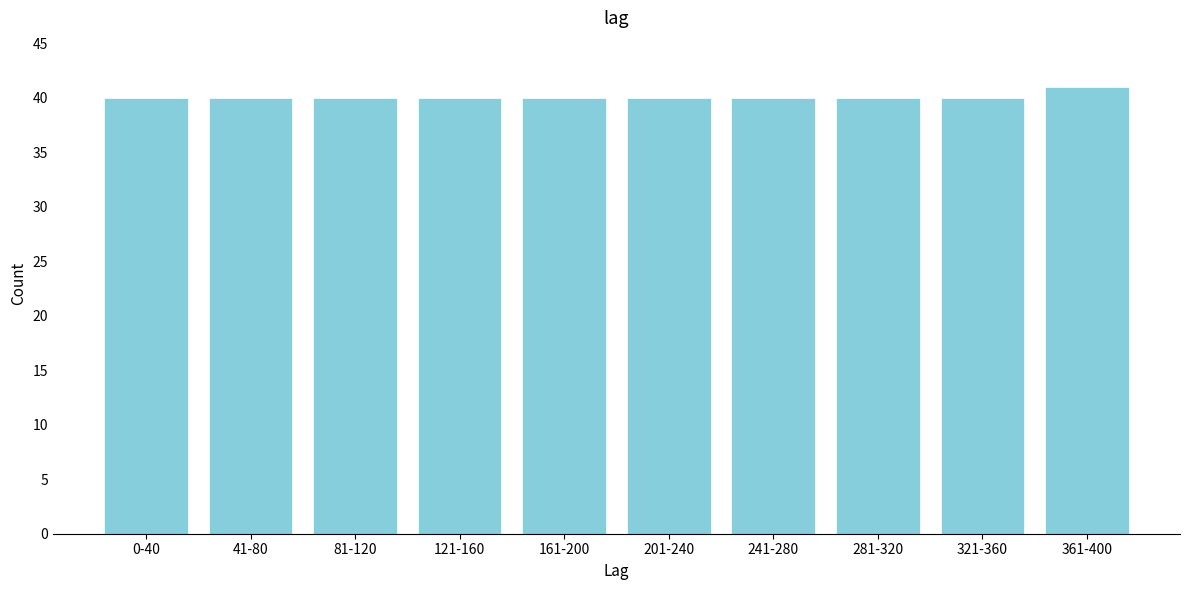

Reading left to right, list all the values displayed in this chart.

40	40	40	40	40	40	40	40	40	41